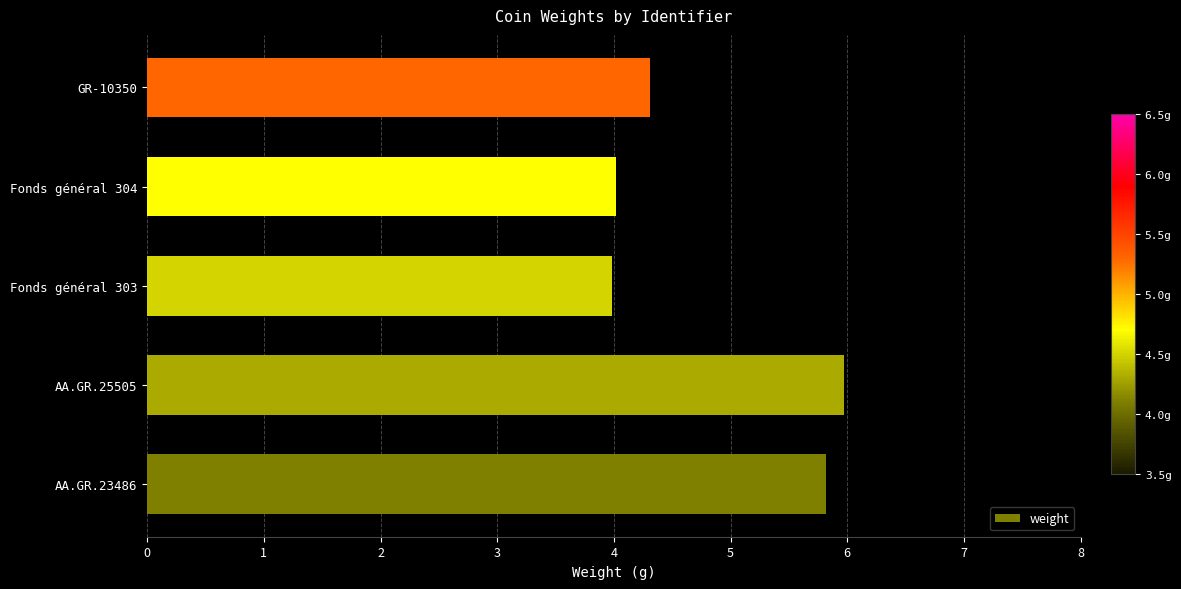

Which category has the highest value across all series?

AA.GR.25505